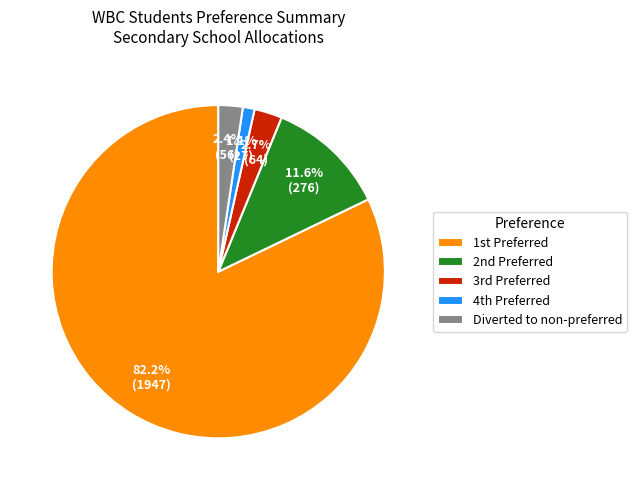

Is there a majority slice in this chart?

Yes